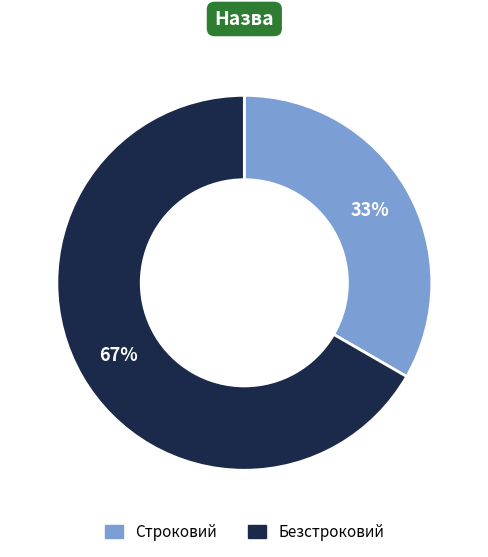

To the nearest percent, what is the average slice percentage?

50%